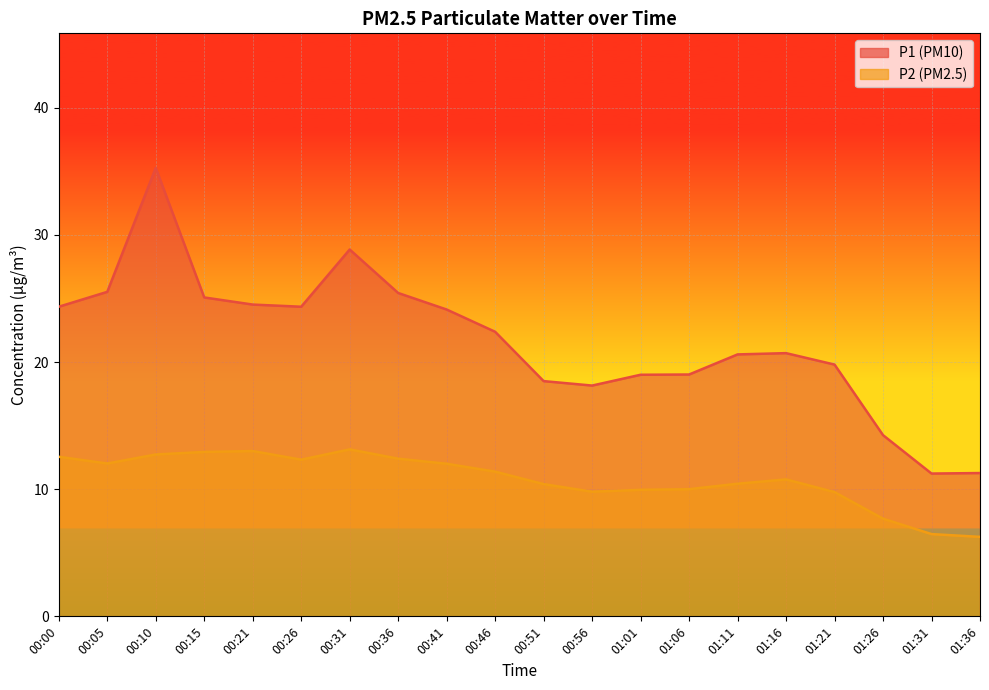

Rank the series by their average value, from highest to lowest.

P1, P2